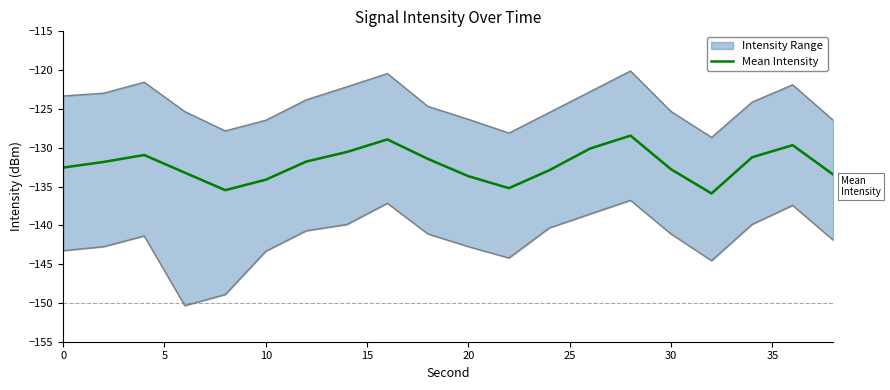

At which label is the value closest to -132?

5